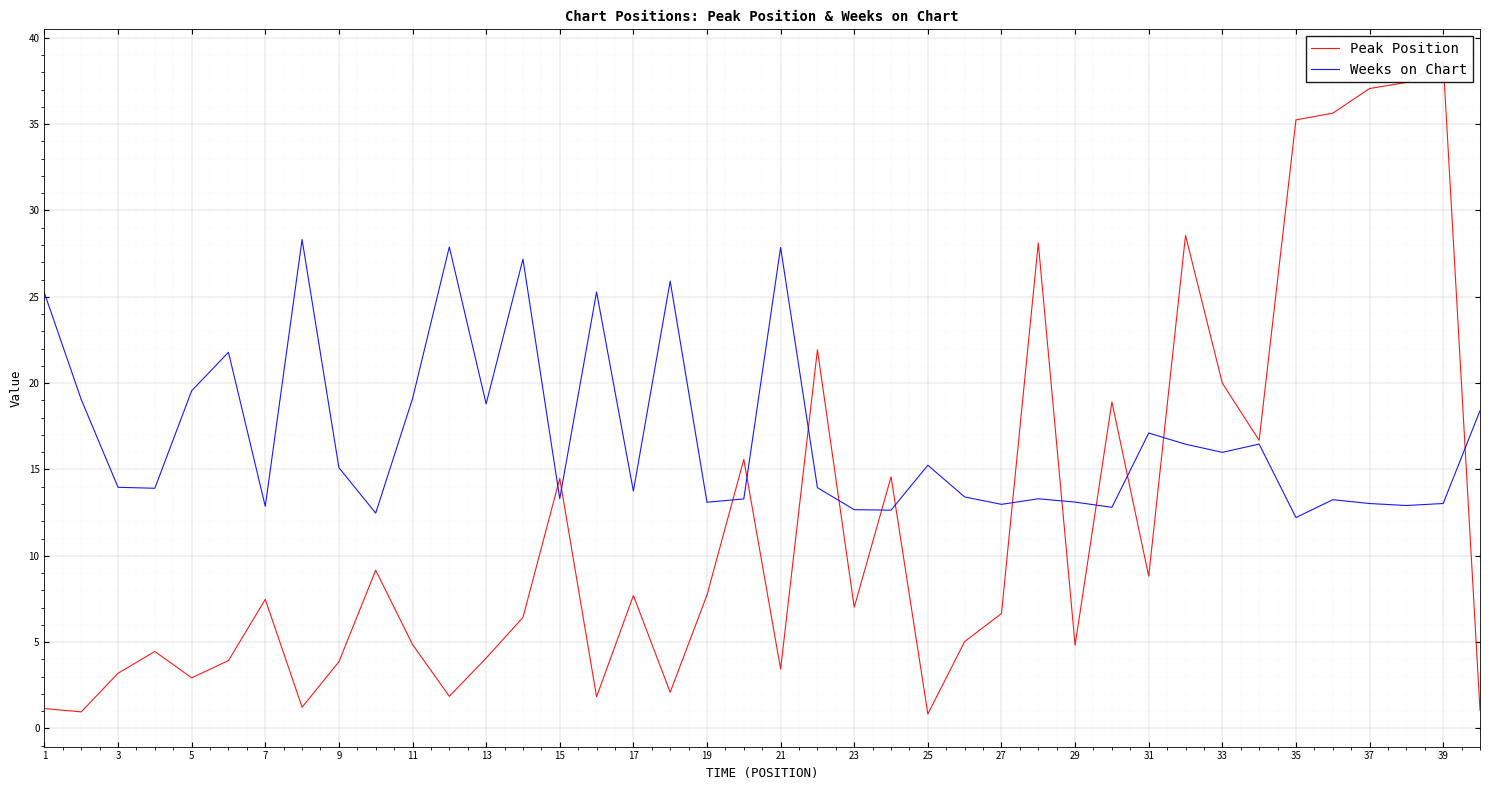

The Weeks on Chart series shows 13.0 at 27. True or false?

True